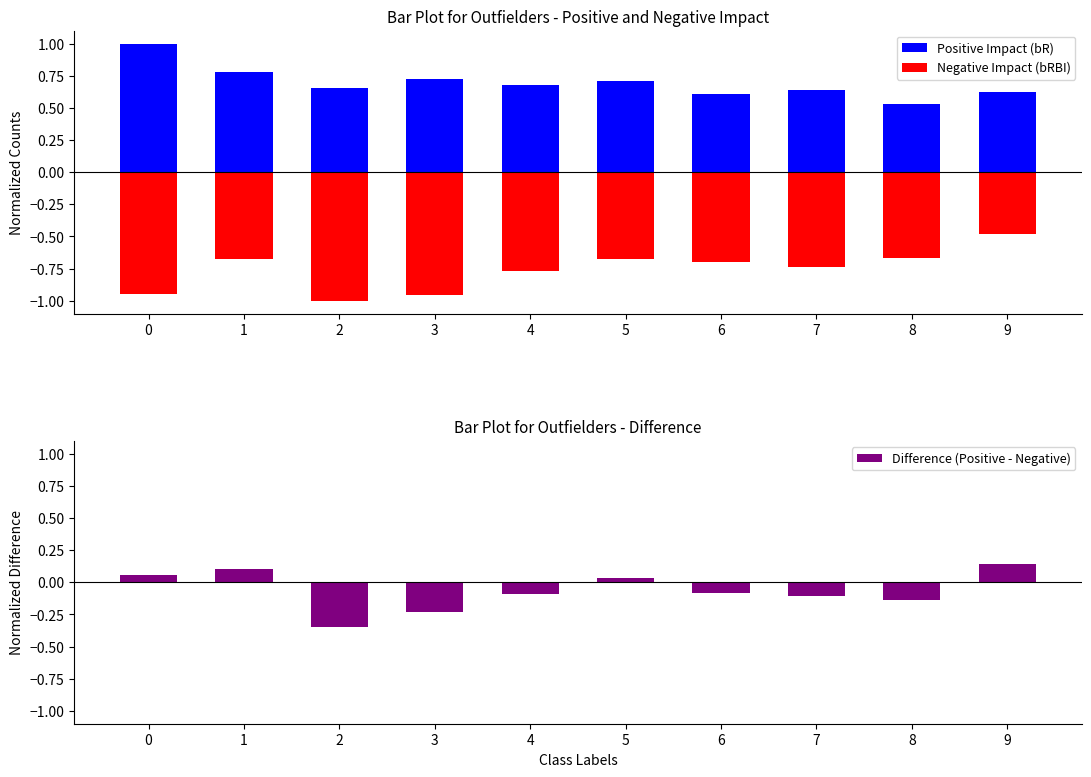

Rank the series by their average value, from highest to lowest.

Positive Impact (bR), Difference (Positive - Negative), Negative Impact (bRBI)